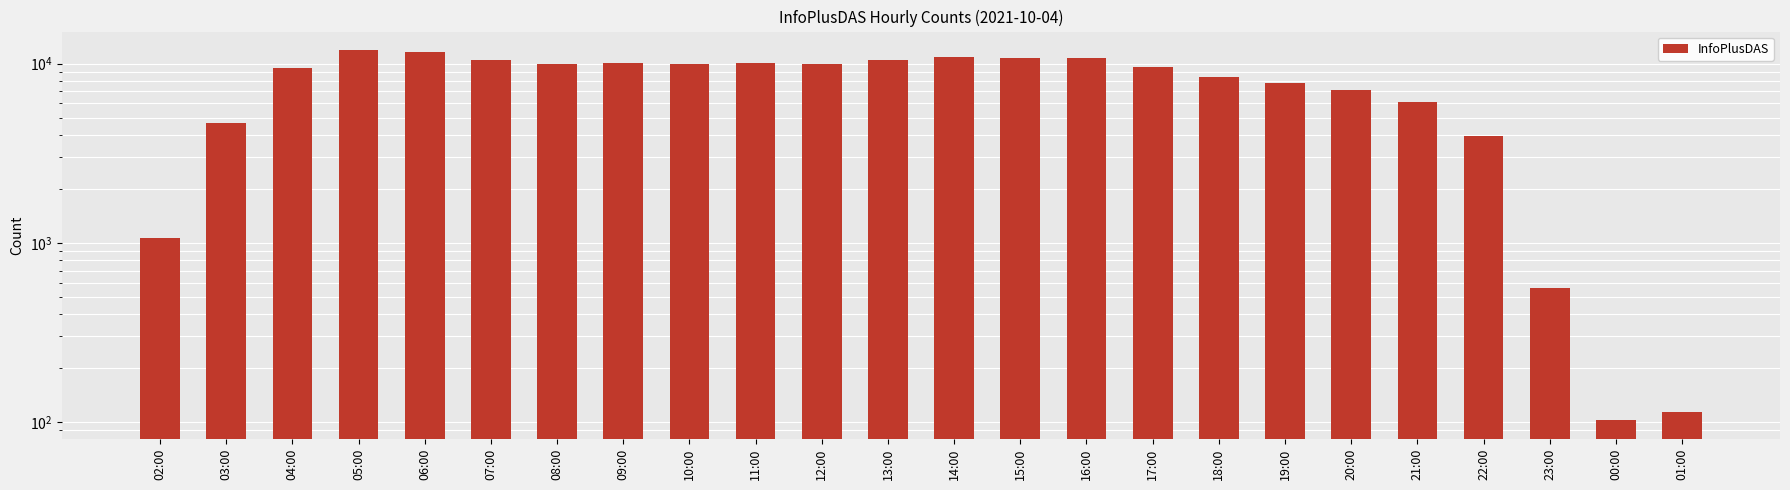

True or false: the data shows 10015 at 08:00.

True